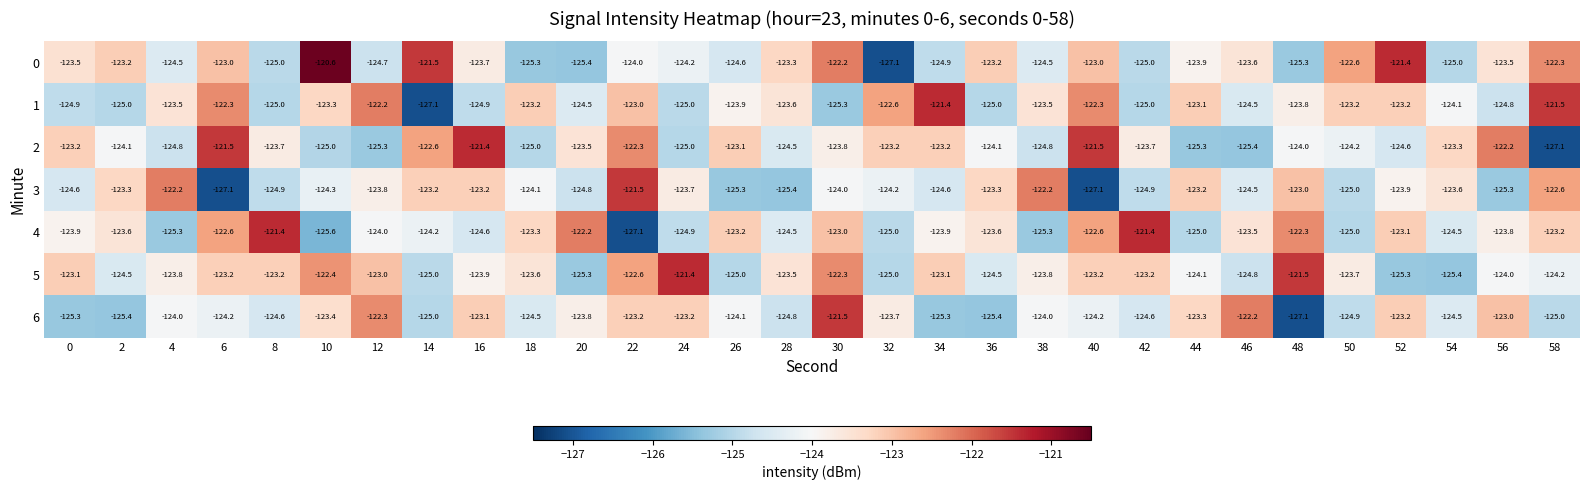

Where is 3 nearest to the value -124?

30